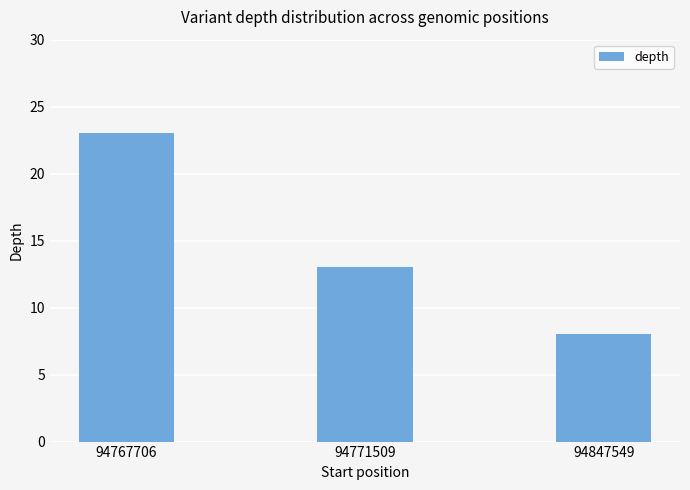

What is the ratio of the value at 94767706 to the value at 94847549?

2.9